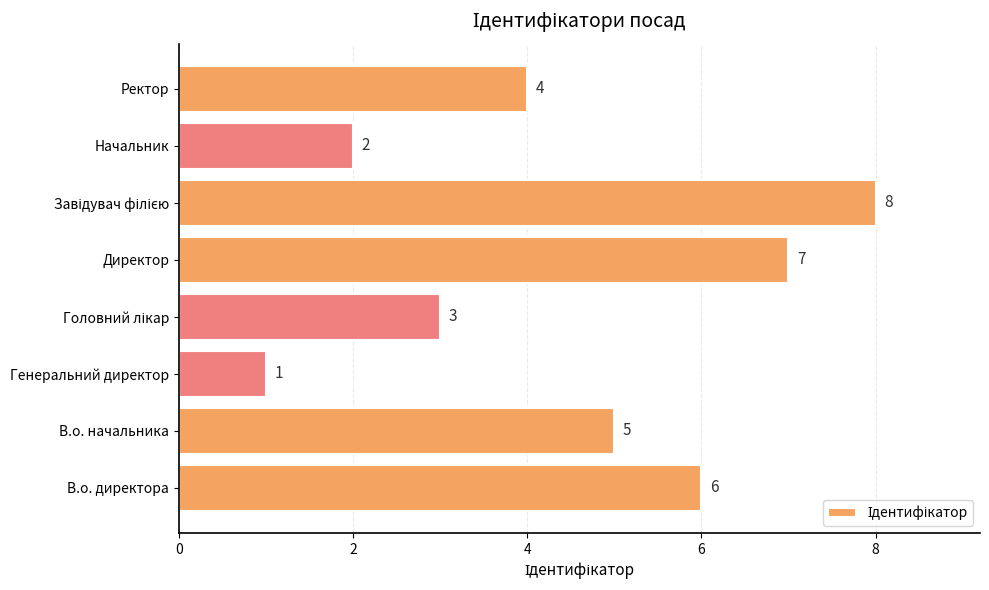

True or false: the data shows 0 at Генеральний директор.

False